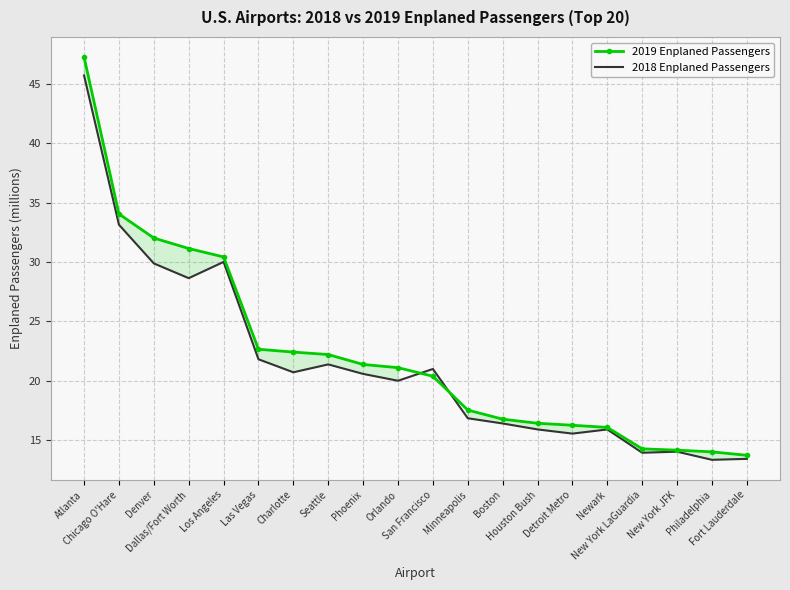

What is the value of the 2018 Enplaned Passengers point at the 20th from the left?

13.4